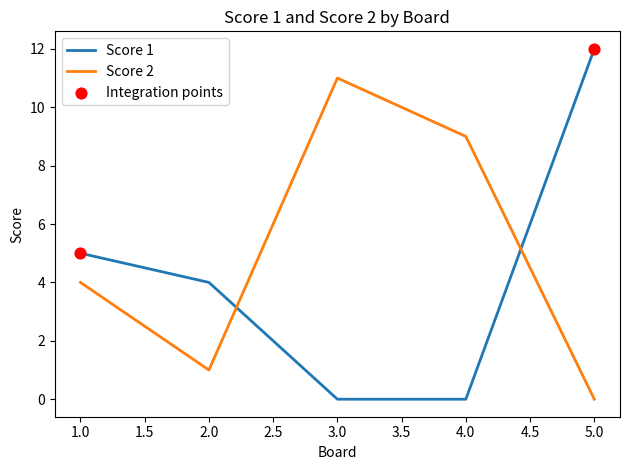

At which category is the sum across all series the highest?

5.0